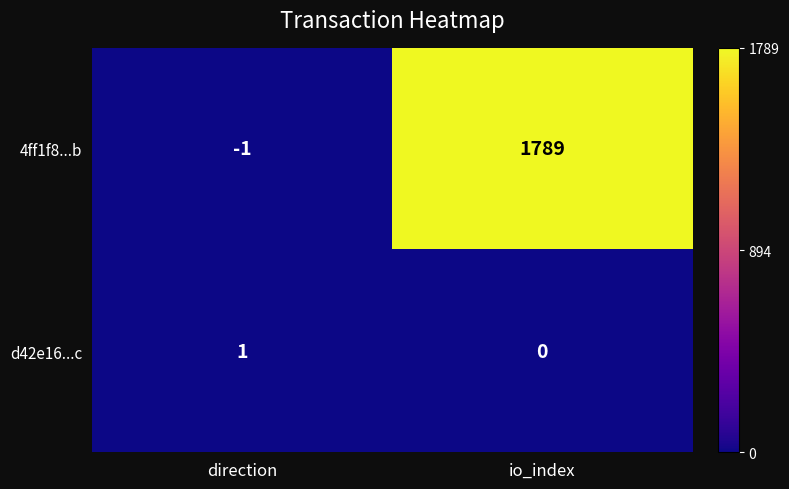

At how many categories does at least one series exceed 1222?

1